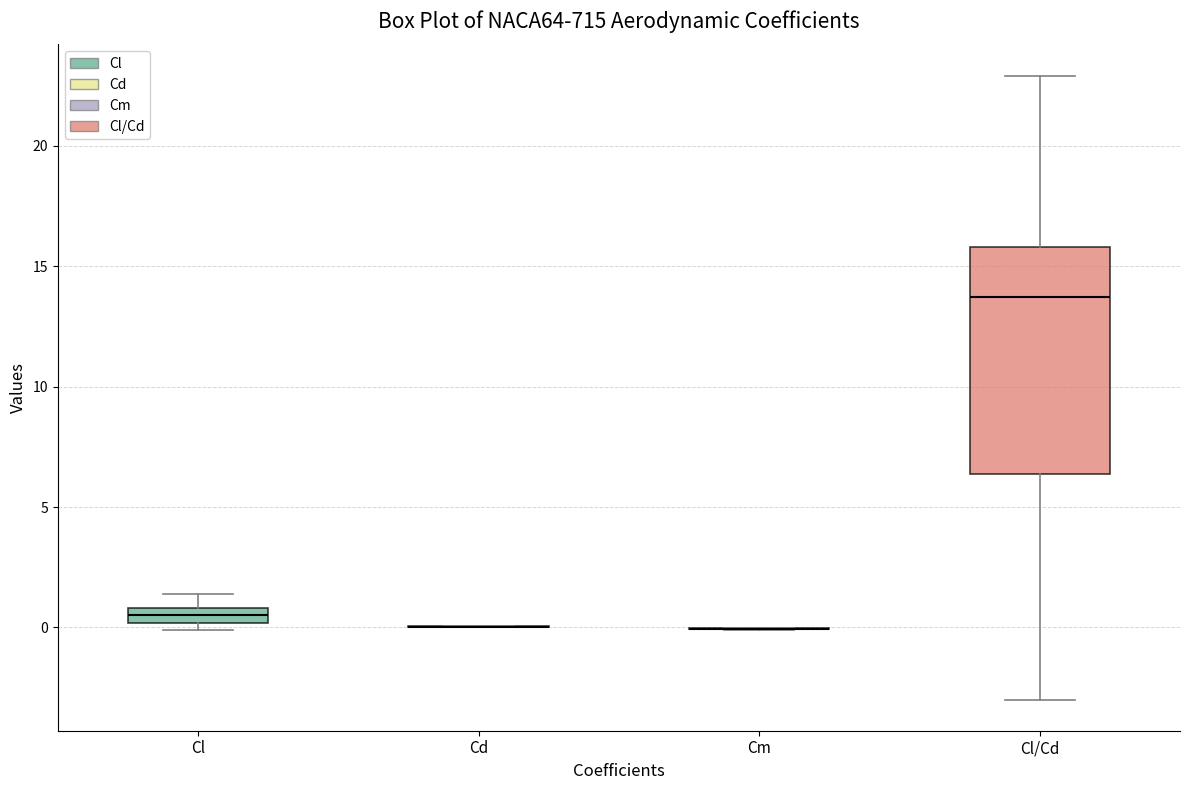

Which box is the tallest, from its lower edge to its upper edge?

Cl/Cd